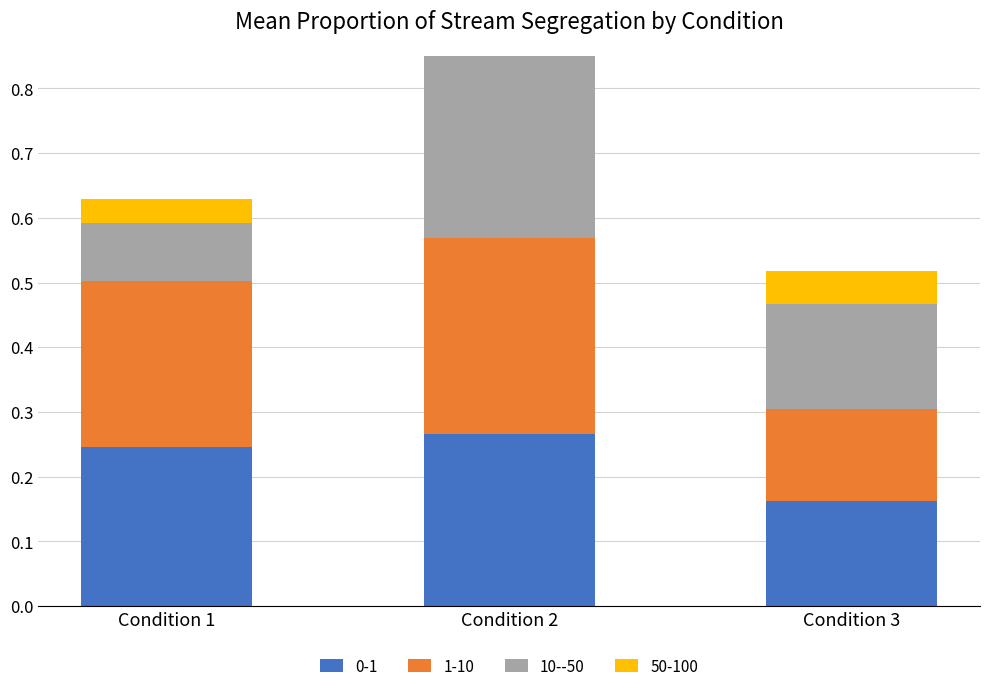

Which series changed the most between Condition 1 and Condition 3?

1-10